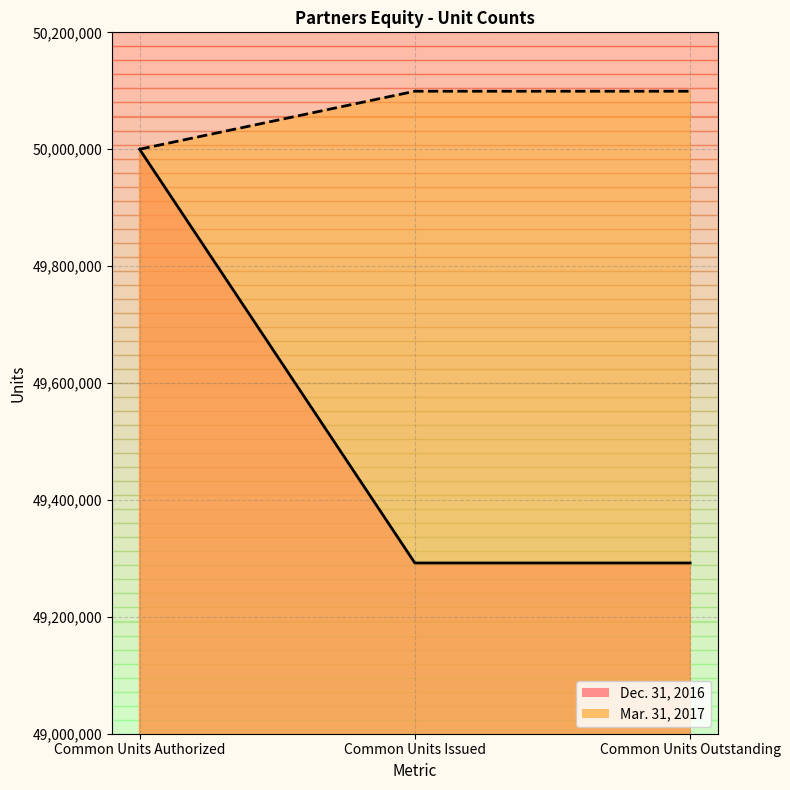

Count the number of data series in this chart.

2